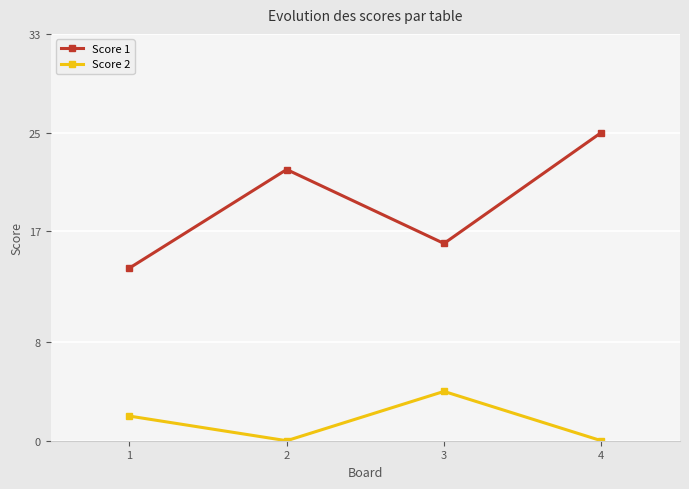

Which series has the largest range (max minus min)?

Score 1